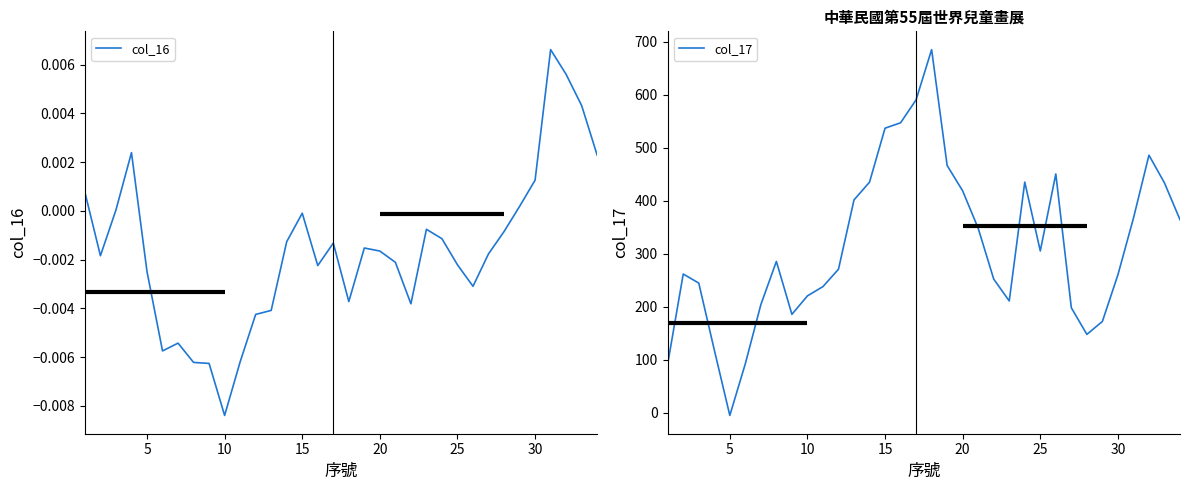

Reading right to left, list all the values displayed in this chart.

col_16: 0.0	0.0	0.0	0.0	0.0	0.0	-0.0	-0.0	-0.0	-0.0	-0.0	-0.0	-0.0	-0.0	-0.0	-0.0	-0.0	-0.0	-0.0	-0.0	-0.0	-0.0	-0.0	-0.0	-0.0	-0.0	-0.0	-0.0	-0.0	-0.0	0.0	0.0	-0.0	0.0
col_17: 364.2	433.6	485.9	366.9	260.2	172.3	147.9	198.1	450.5	305.3	435.2	210.9	252.2	348.0	418.6	466.5	685.1	590.4	547.0	536.9	435.1	401.5	270.8	238.0	220.5	185.7	285.5	204.0	92.5	-5.0	118.6	244.7	261.7	92.4